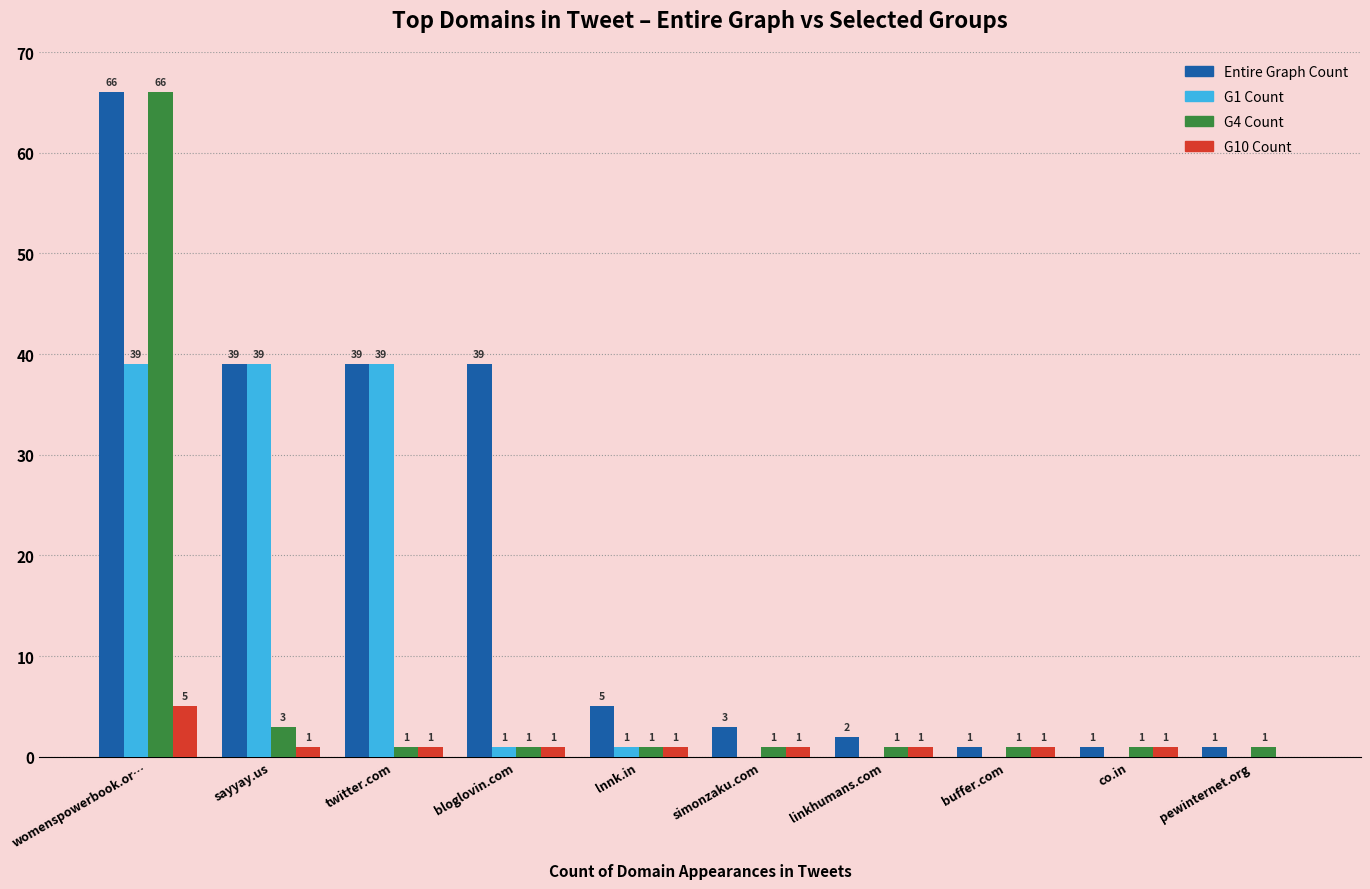

True or false: Entire Graph Count has a value of 2 at linkhumans.com.

True